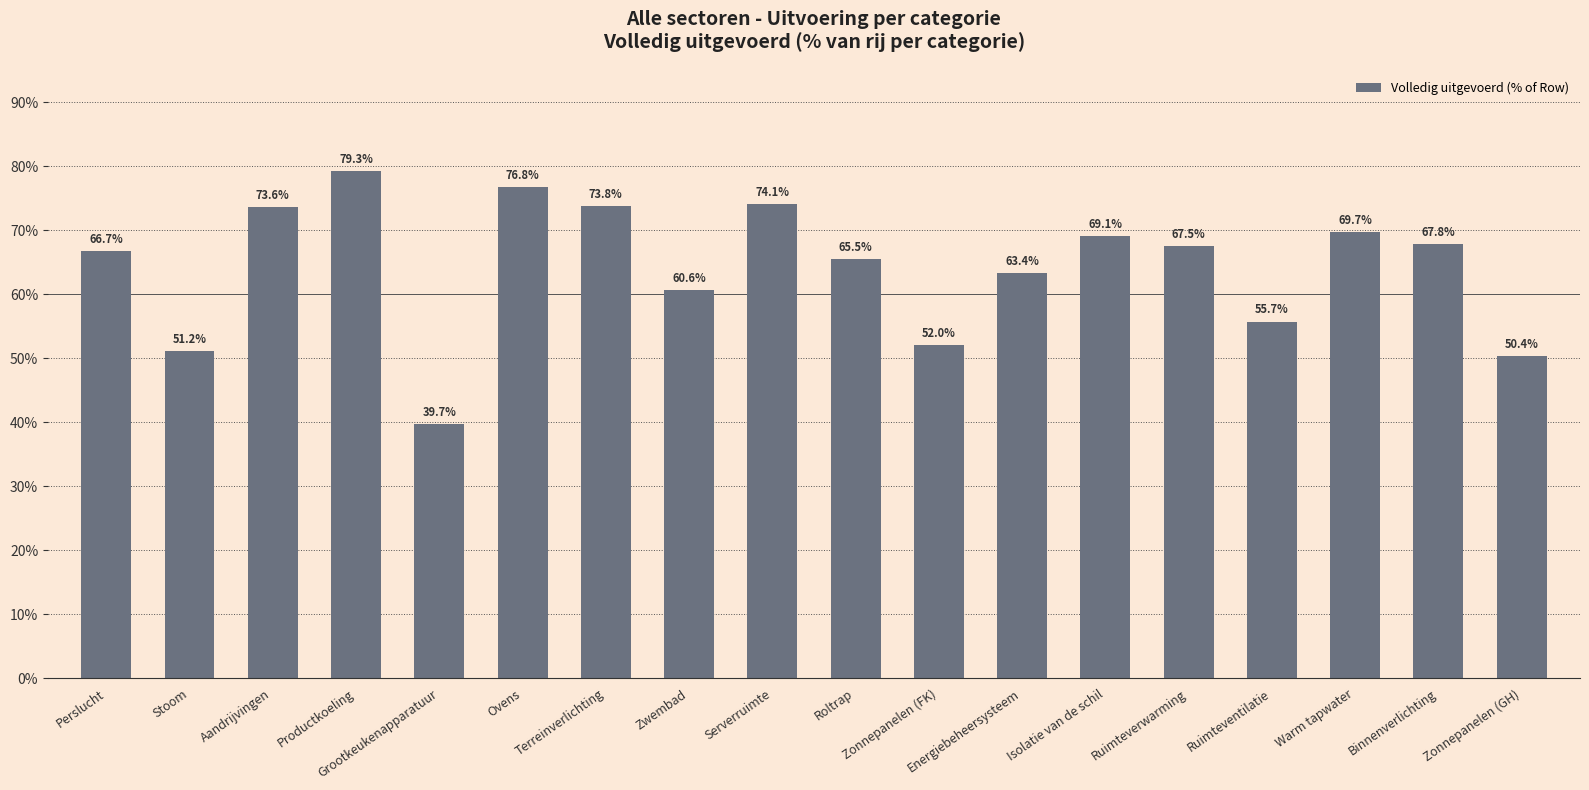

What is the change in value from Stoom to Zonnepanelen (GH)?

-0.8